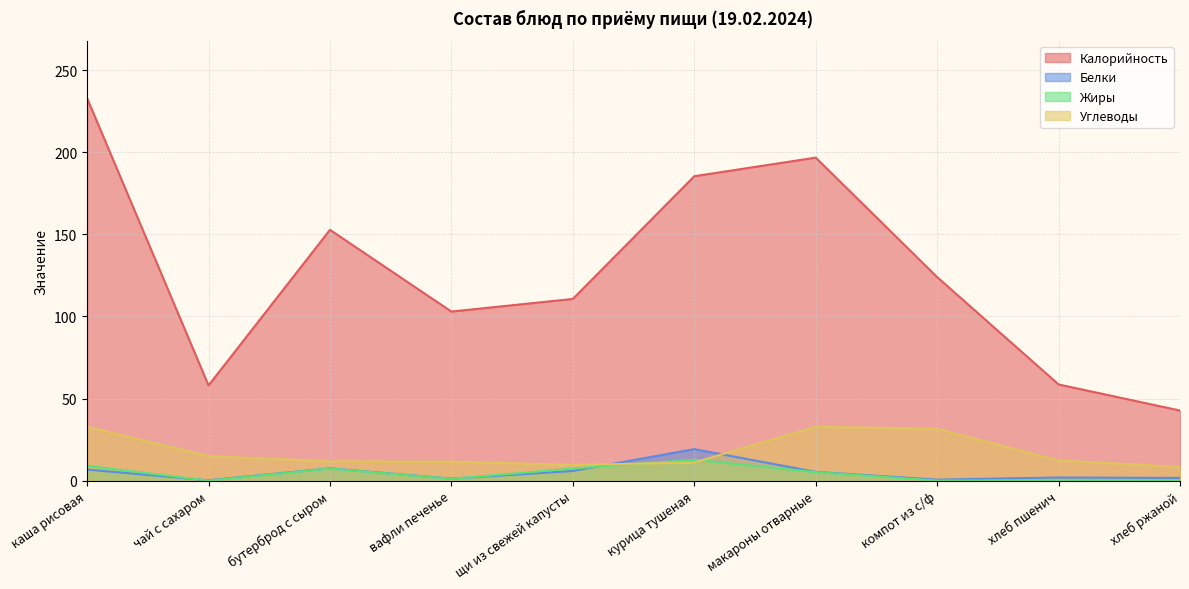

Which label corresponds to the smallest value in the chart?

чай с сахаром